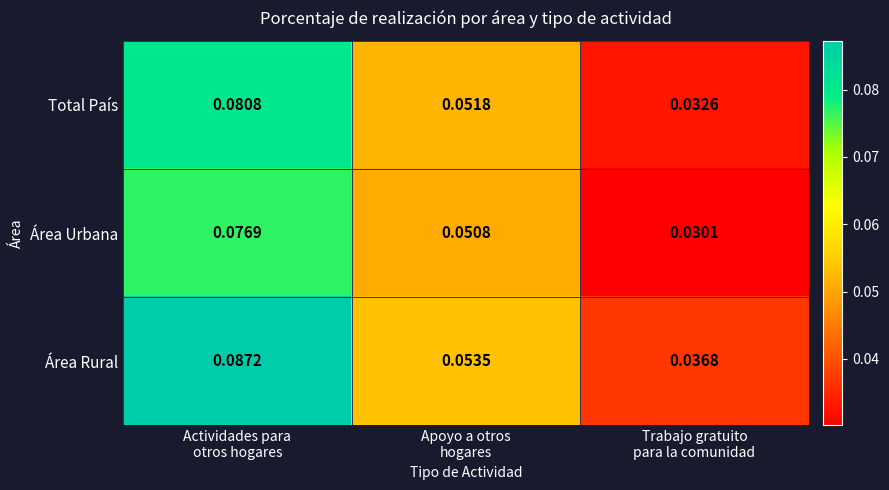

Which series has the largest total across all categories?

Área Rural